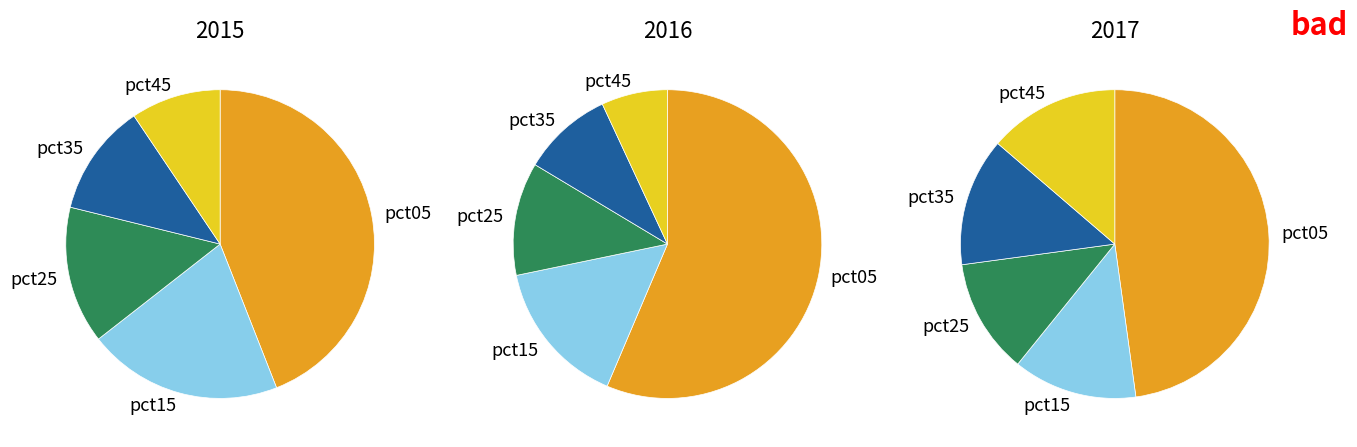

What portion of the pie excludes pct05?

56.0%